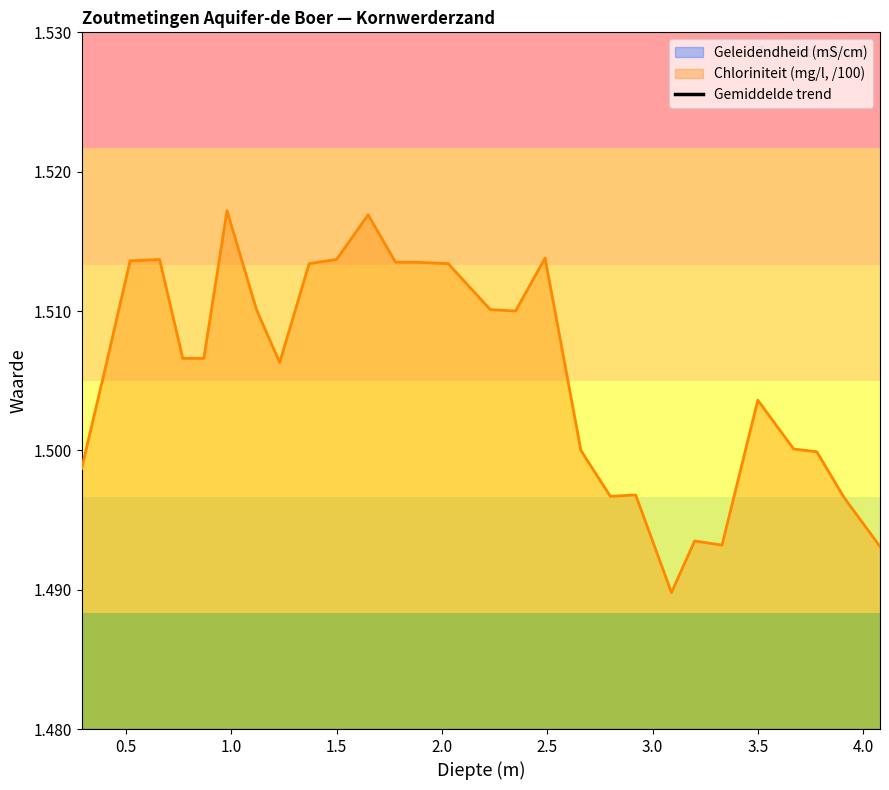

True or false: the data has more than 1 interior local peaks.

True